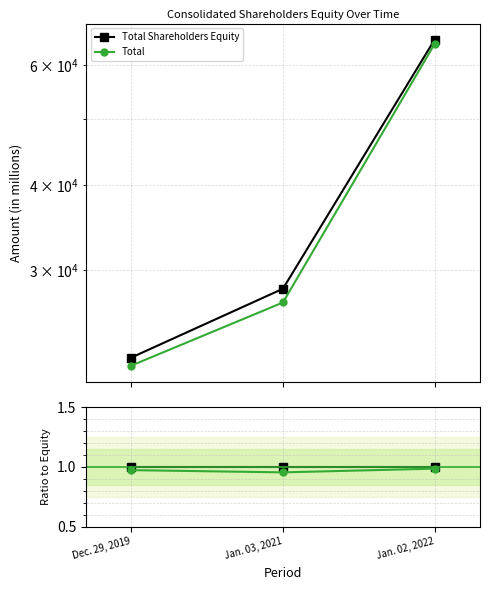

List the series in order of their overall mean, lowest first.

Total, Total Shareholders Equity